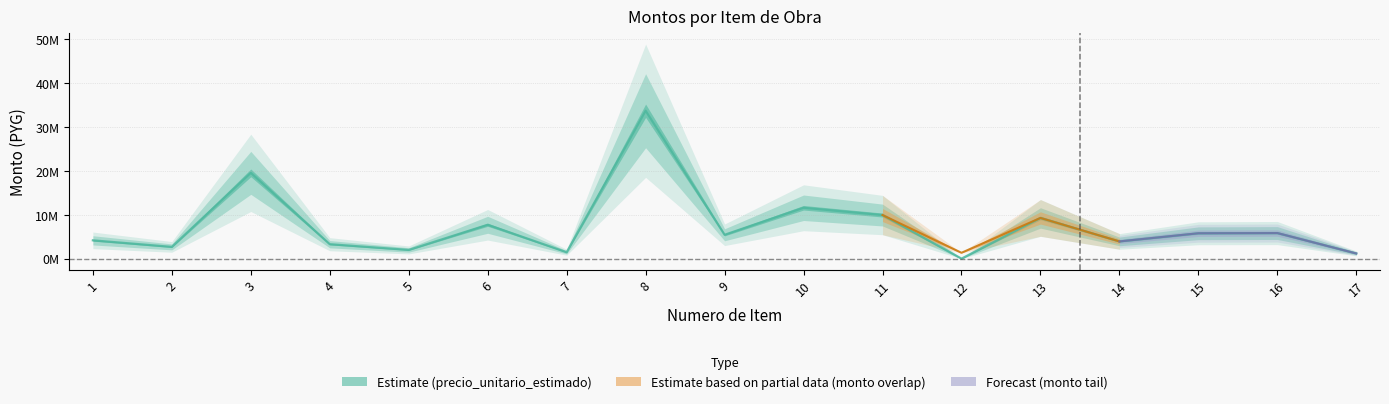

What is the ratio of the value at 2 to the value at 8?

0.1